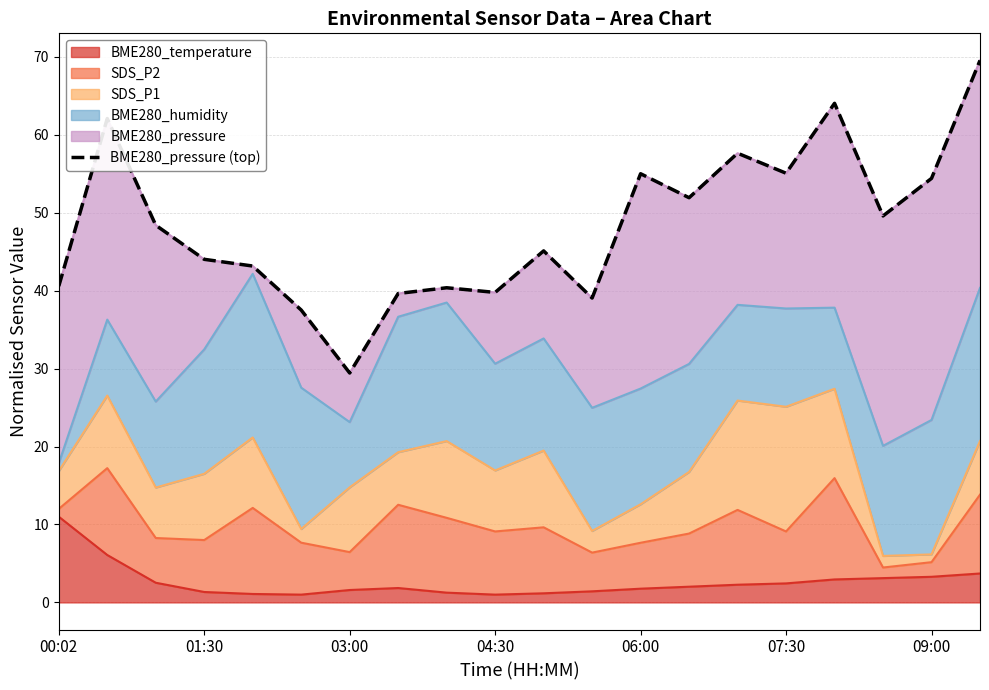

How many data points are less than 48?

10